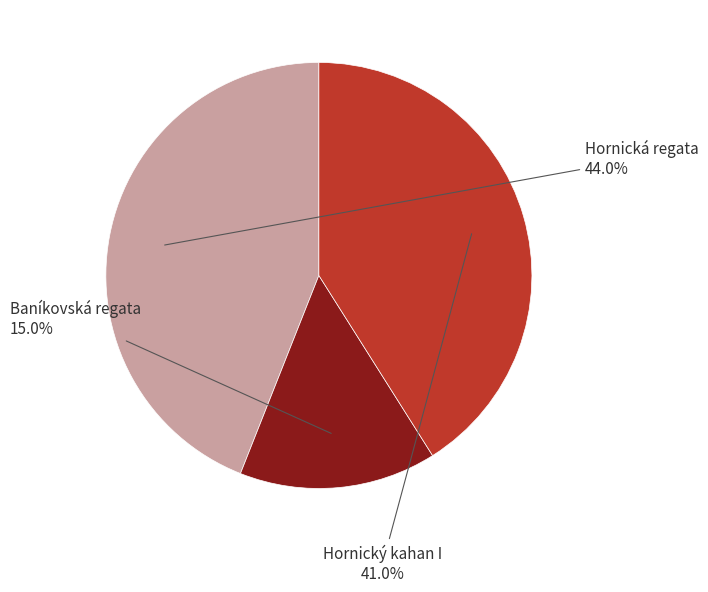

Rank the categories by value from lowest to highest.

Baníkovská regata, Hornický kahan I, Hornická regata